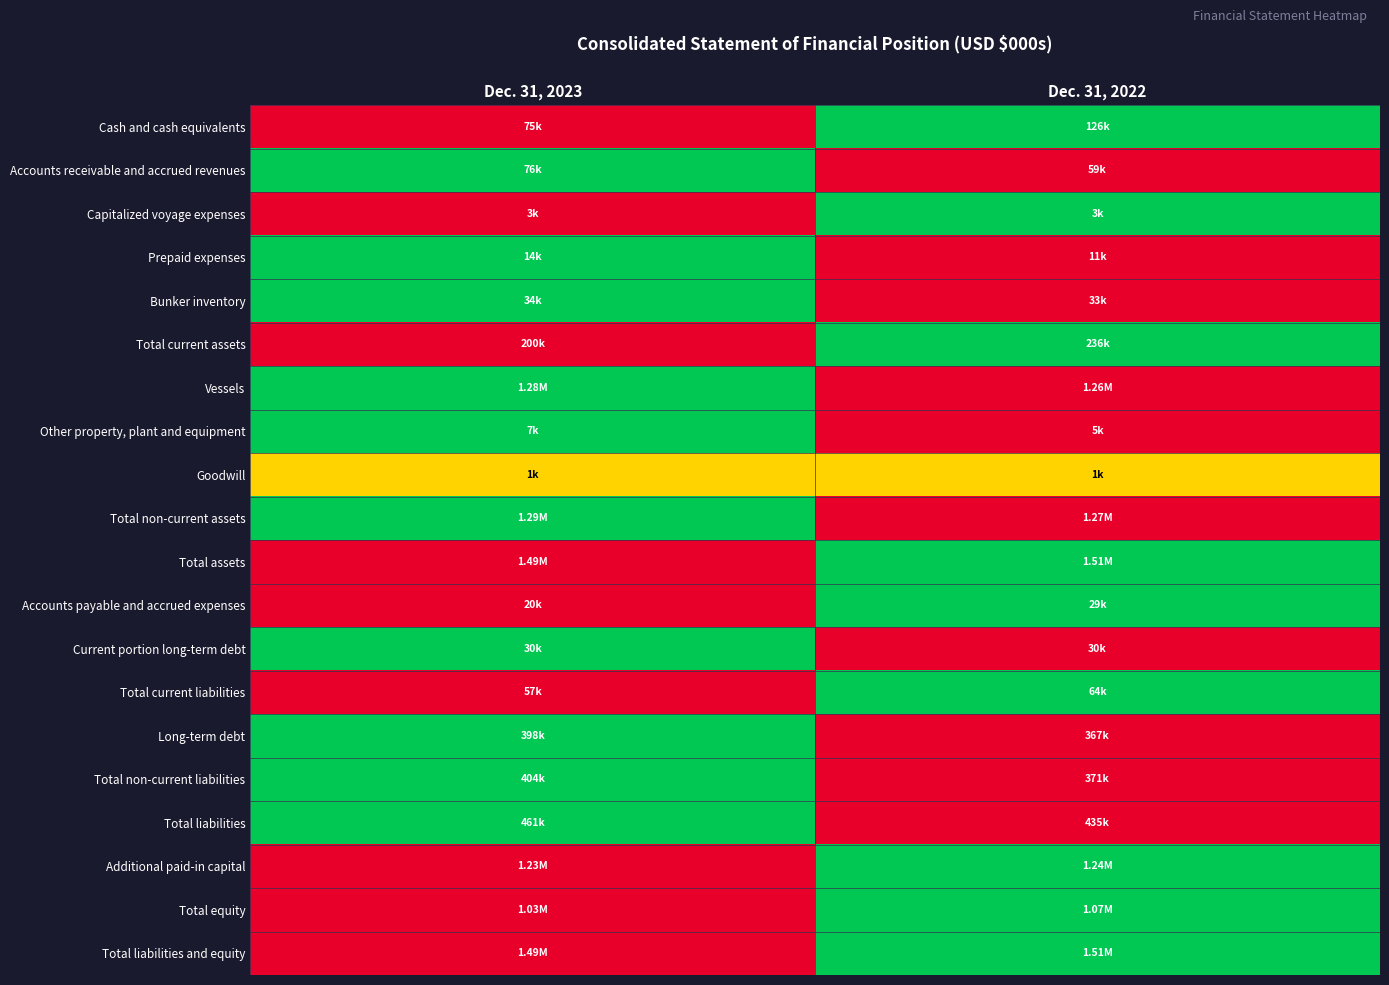

Reading right to left, what are all the values shown in this chart?

Cash and cash equivalents: Dec. 31, 2022=1.0	Dec. 31, 2023=0.0
Accounts receivable and accrued revenues: Dec. 31, 2022=0.0	Dec. 31, 2023=1.0
Capitalized voyage expenses: Dec. 31, 2022=1.0	Dec. 31, 2023=0.0
Prepaid expenses: Dec. 31, 2022=0.0	Dec. 31, 2023=1.0
Bunker inventory: Dec. 31, 2022=0.0	Dec. 31, 2023=1.0
Total current assets: Dec. 31, 2022=1.0	Dec. 31, 2023=0.0
Vessels: Dec. 31, 2022=0.0	Dec. 31, 2023=1.0
Other property, plant and equipment: Dec. 31, 2022=0.0	Dec. 31, 2023=1.0
Goodwill: Dec. 31, 2022=0.5	Dec. 31, 2023=0.5
Total non-current assets: Dec. 31, 2022=0.0	Dec. 31, 2023=1.0
Total assets: Dec. 31, 2022=1.0	Dec. 31, 2023=0.0
Accounts payable and accrued expenses: Dec. 31, 2022=1.0	Dec. 31, 2023=0.0
Current portion long-term debt: Dec. 31, 2022=0.0	Dec. 31, 2023=1.0
Total current liabilities: Dec. 31, 2022=1.0	Dec. 31, 2023=0.0
Long-term debt: Dec. 31, 2022=0.0	Dec. 31, 2023=1.0
Total non-current liabilities: Dec. 31, 2022=0.0	Dec. 31, 2023=1.0
Total liabilities: Dec. 31, 2022=0.0	Dec. 31, 2023=1.0
Additional paid-in capital: Dec. 31, 2022=1.0	Dec. 31, 2023=0.0
Total equity: Dec. 31, 2022=1.0	Dec. 31, 2023=0.0
Total liabilities and equity: Dec. 31, 2022=1.0	Dec. 31, 2023=0.0